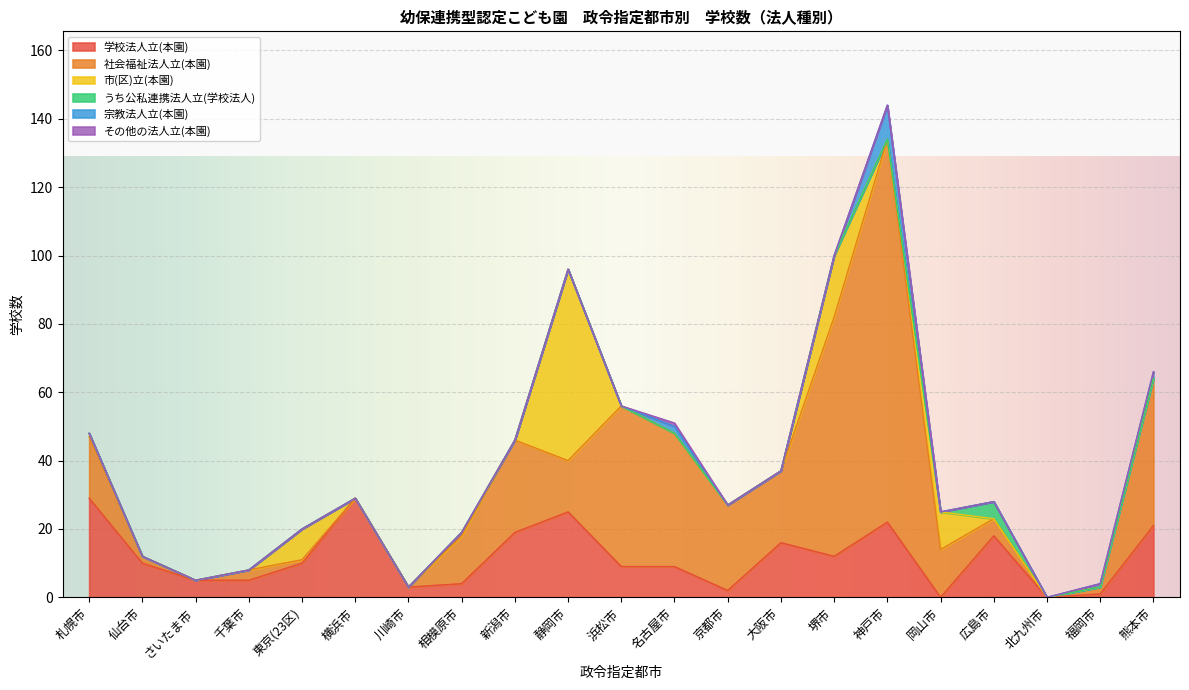

Read the 学校法人立(本園) value at 静岡市, to the nearest 5.

25